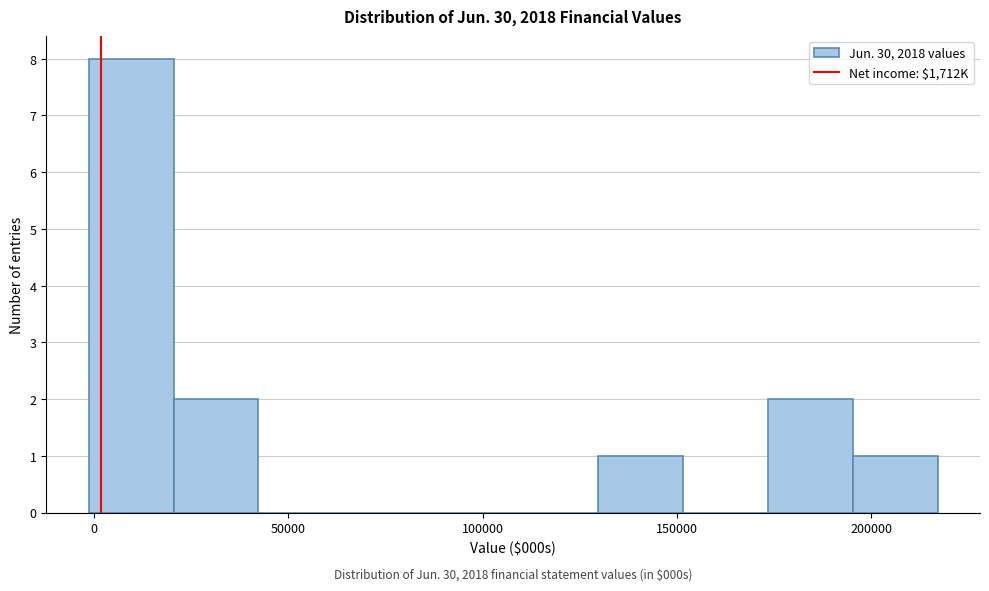

Over which range of the x-axis is the bar tallest?

0 to 20000